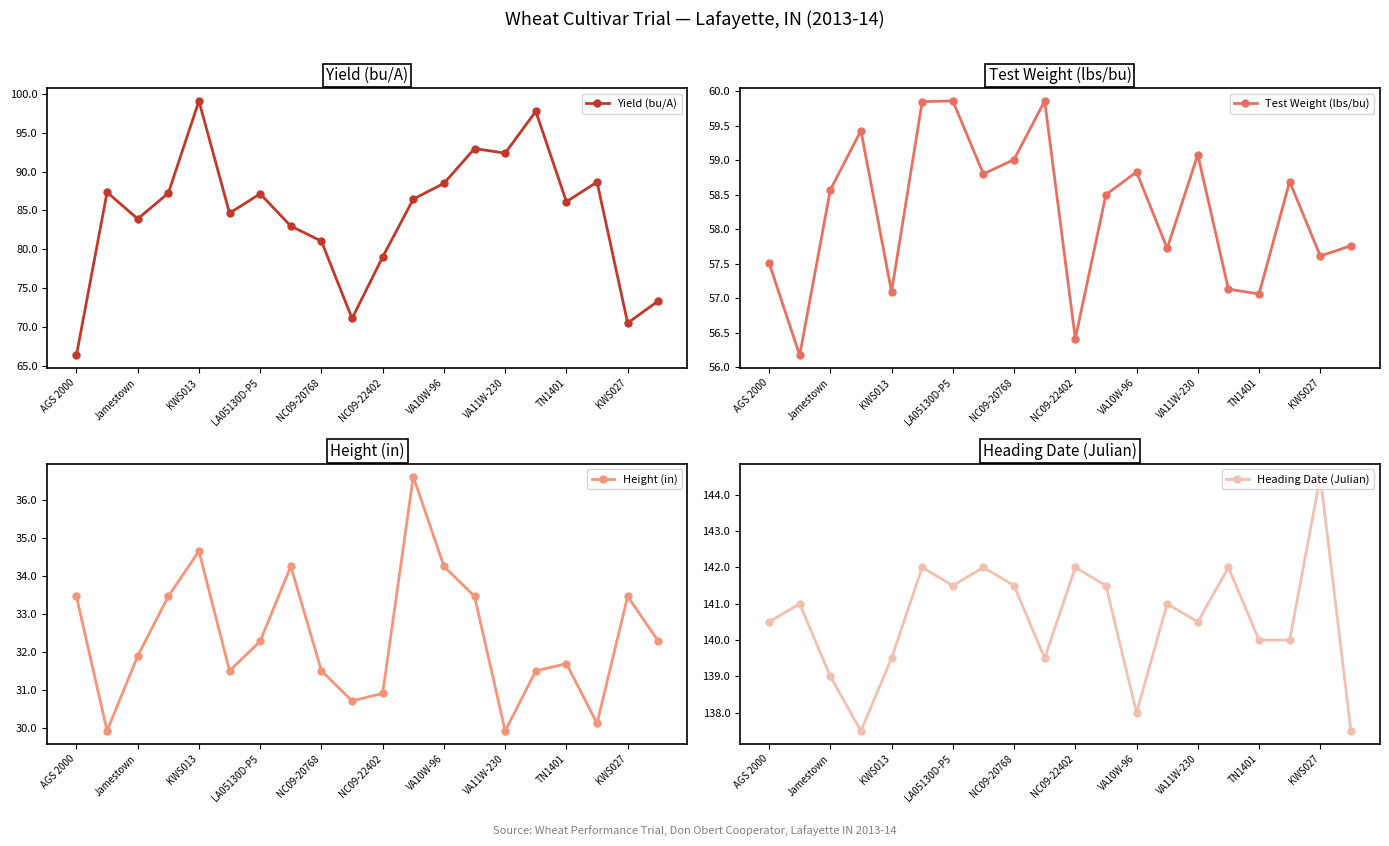

True or false: Test Weight (lbs/bu) has more than 2 interior local peaks.

True